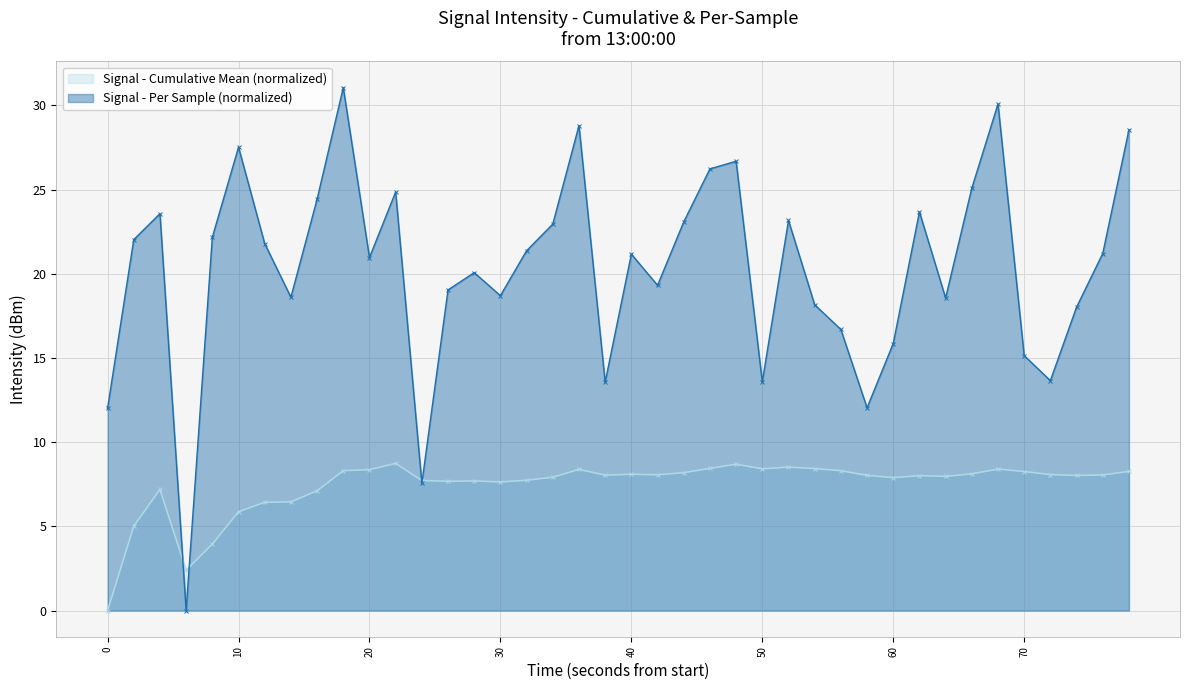

What is the maximum value shown in the chart?

31.1